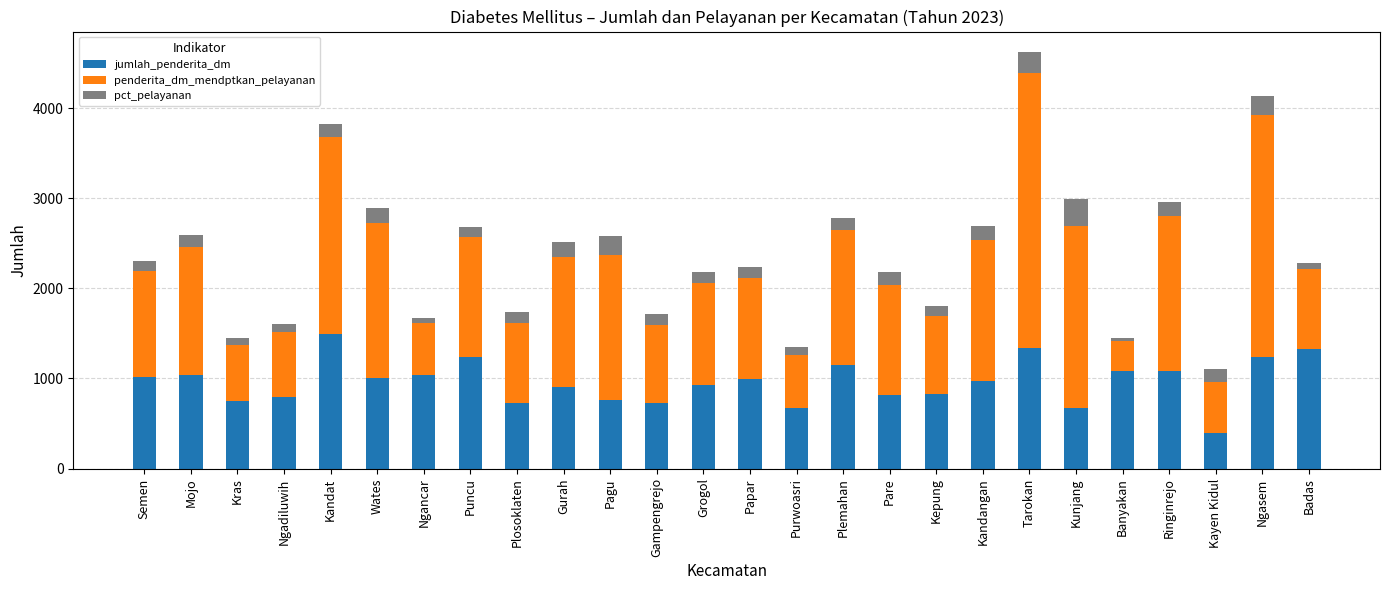

How many categories are shown in the chart?

26